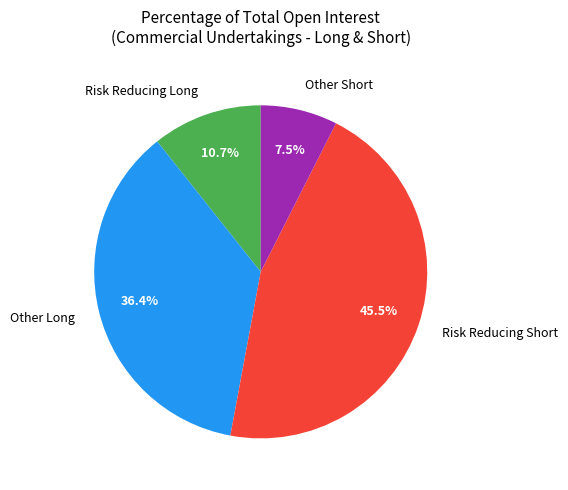

To the nearest percent, what percentage of the pie is Other Long?

36%